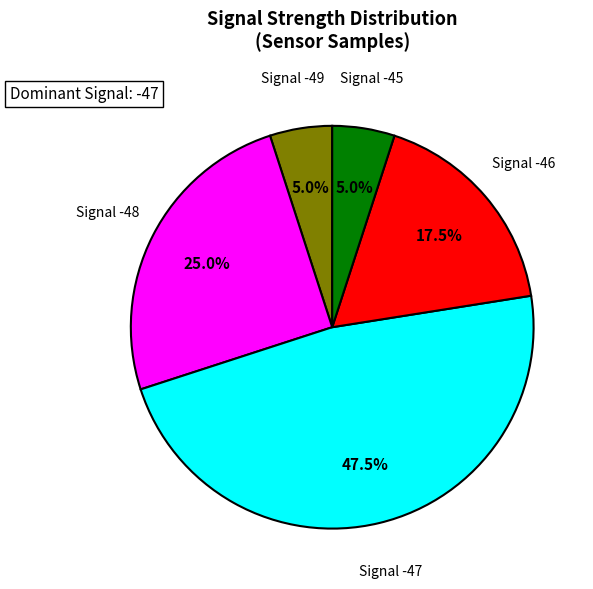

Is the sum of Signal -48 and Signal -47 greater than half?

Yes